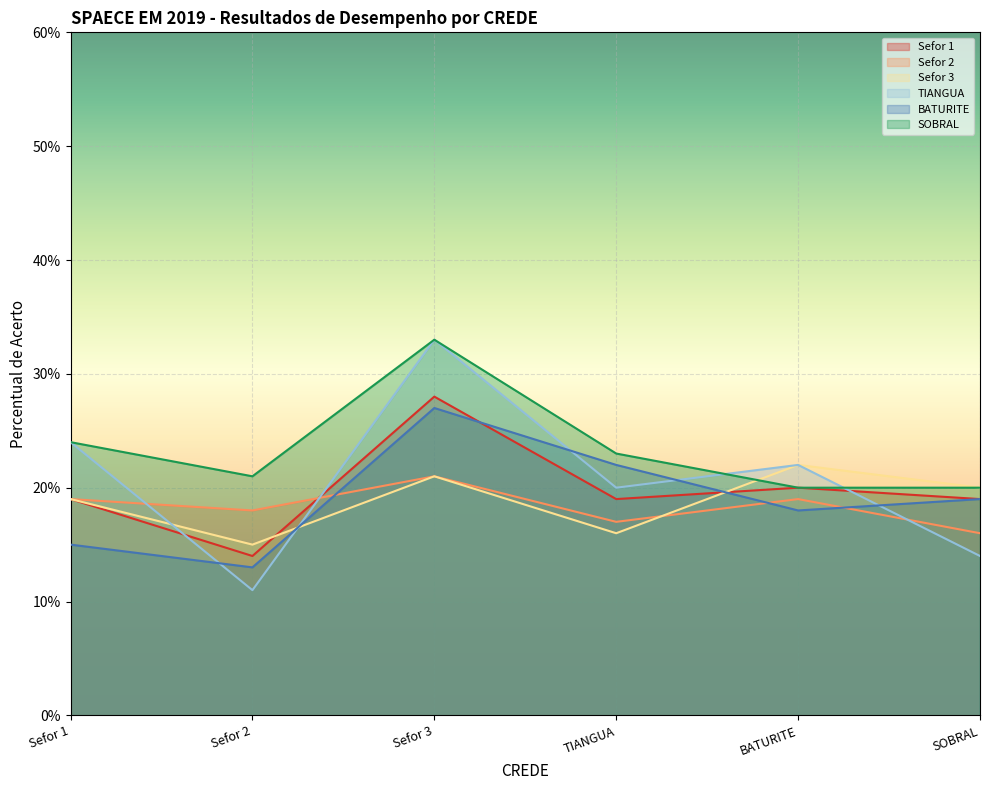

What is the value of the Sefor 3 point at the 6th from the left?

20